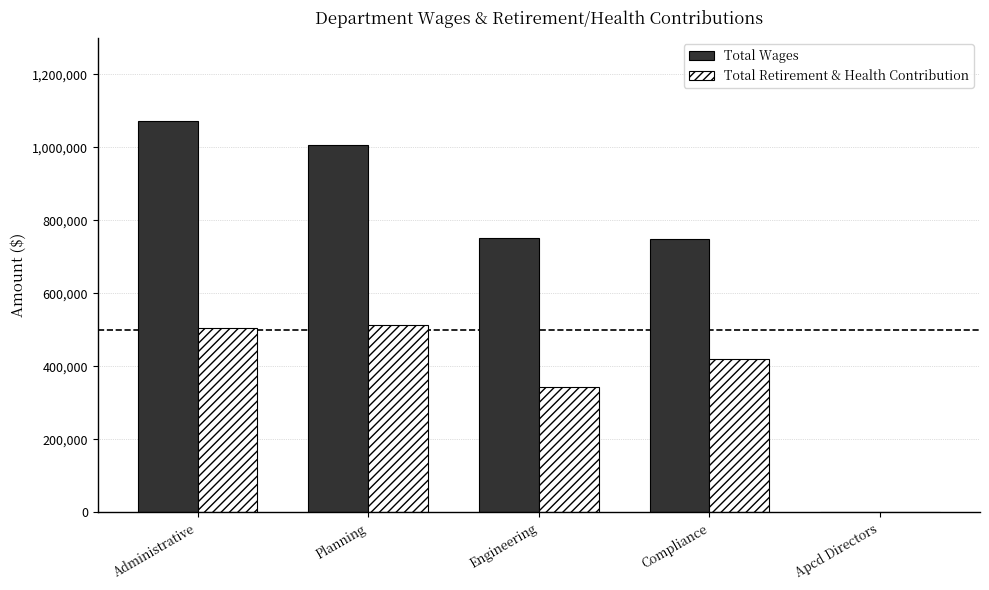

What is the total value across all series at Engineering?

1097036